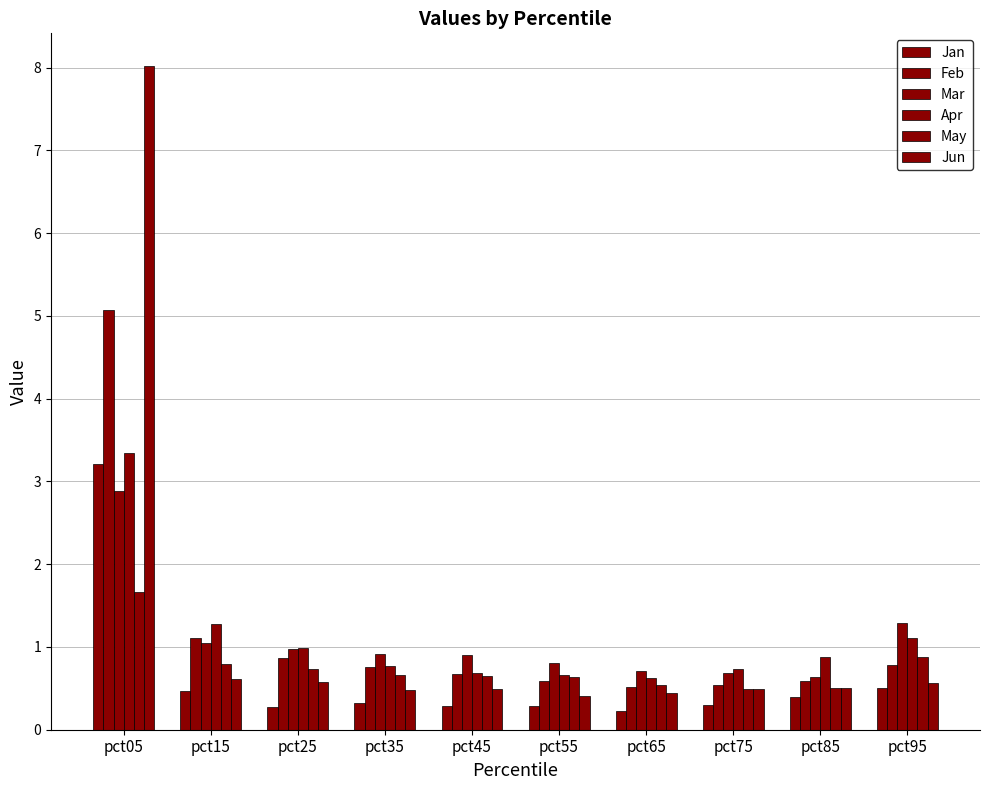

What is the difference between the maximum and minimum values in the Jun series?

7.6